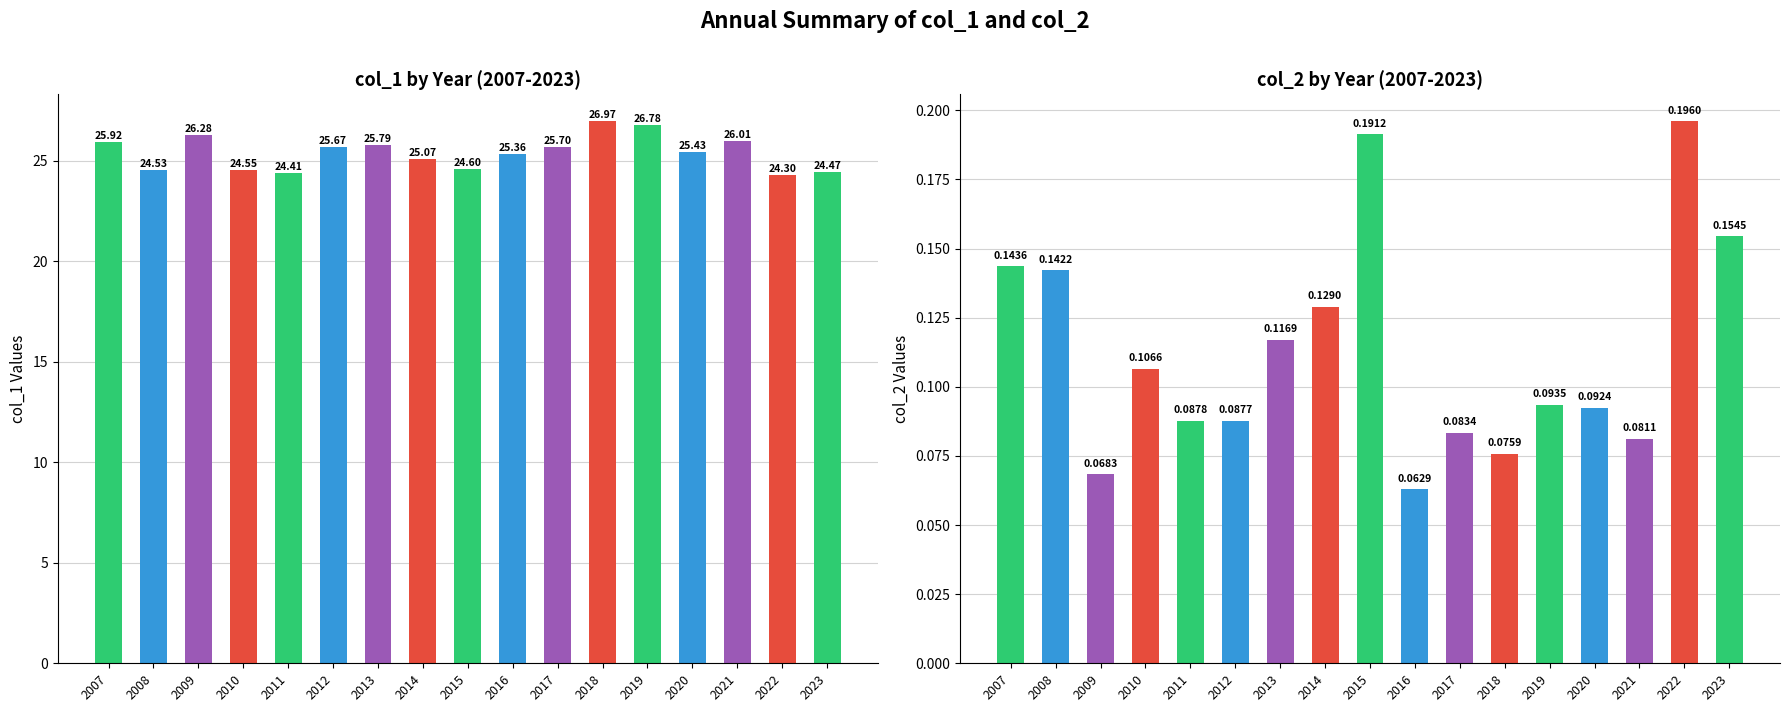

What is the difference between the second highest and minimum values in the col_2 series?

0.1